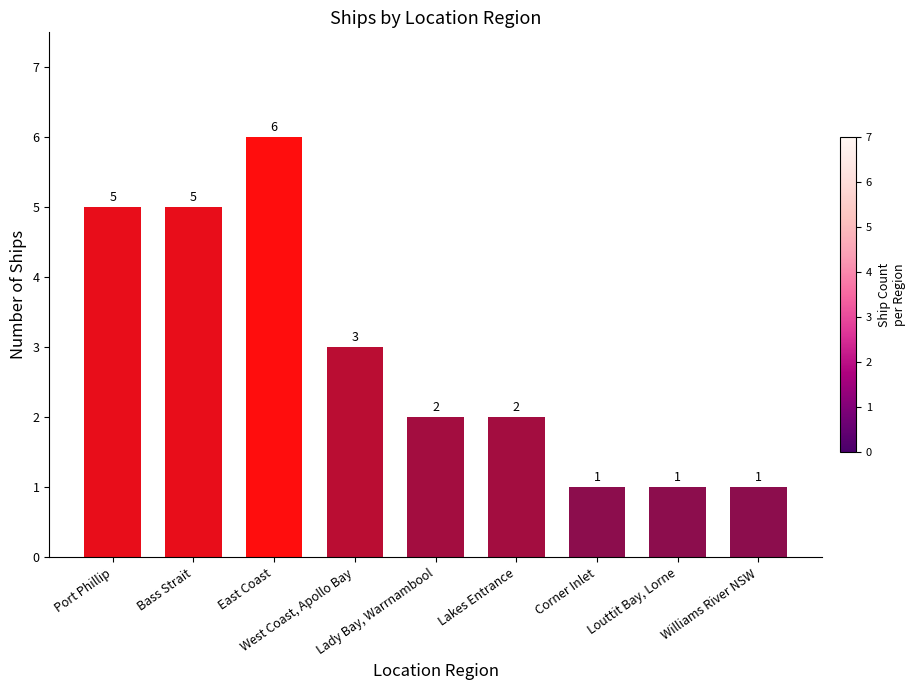

What is the change in value from Port Phillip to East Coast?

+1